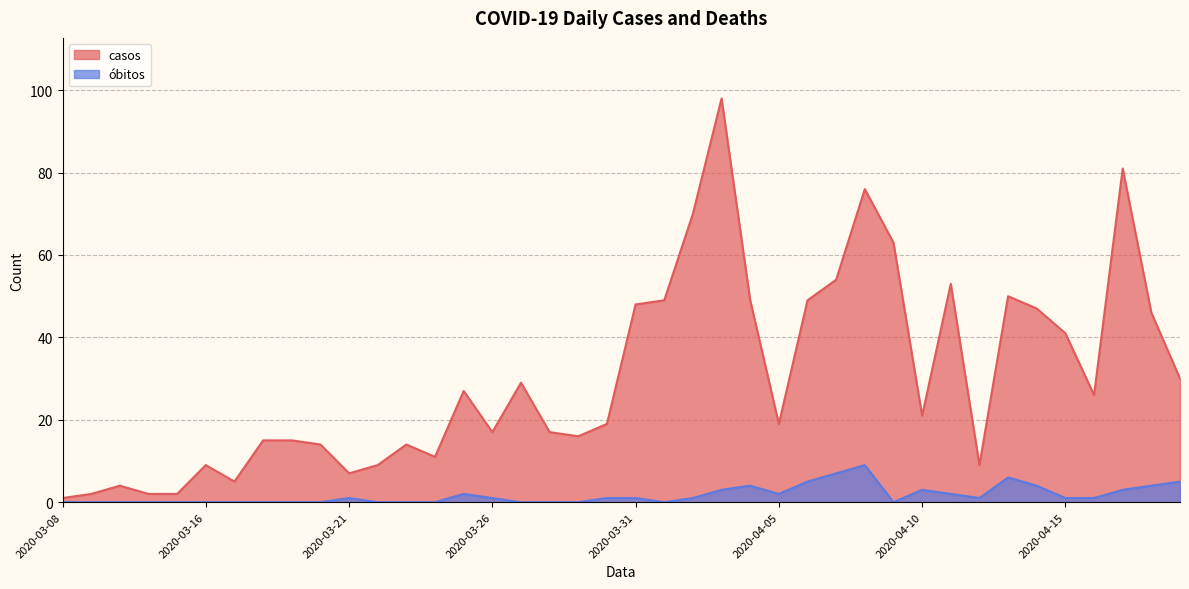

What is the difference between the maximum and minimum values in the óbitos series?

9